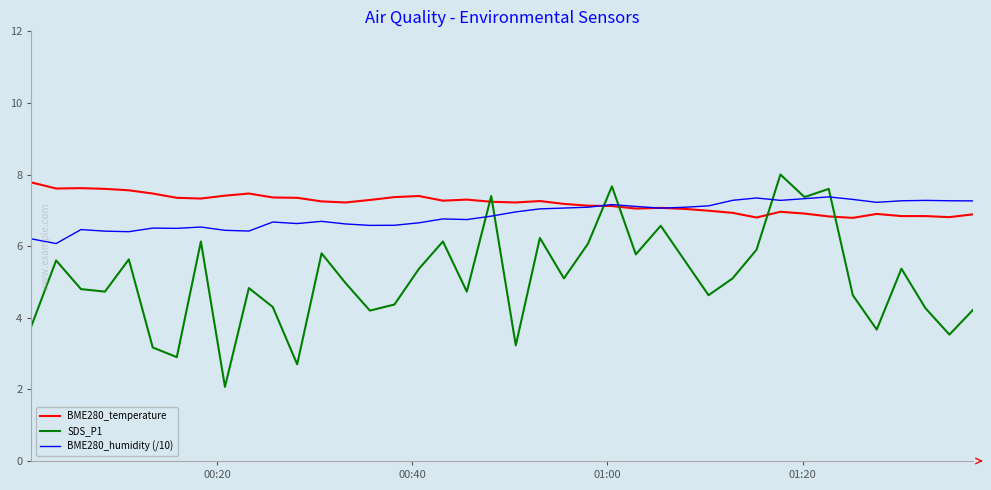

Rank the series by their average value, from highest to lowest.

BME280_temperature, BME280_humidity (/10), SDS_P1